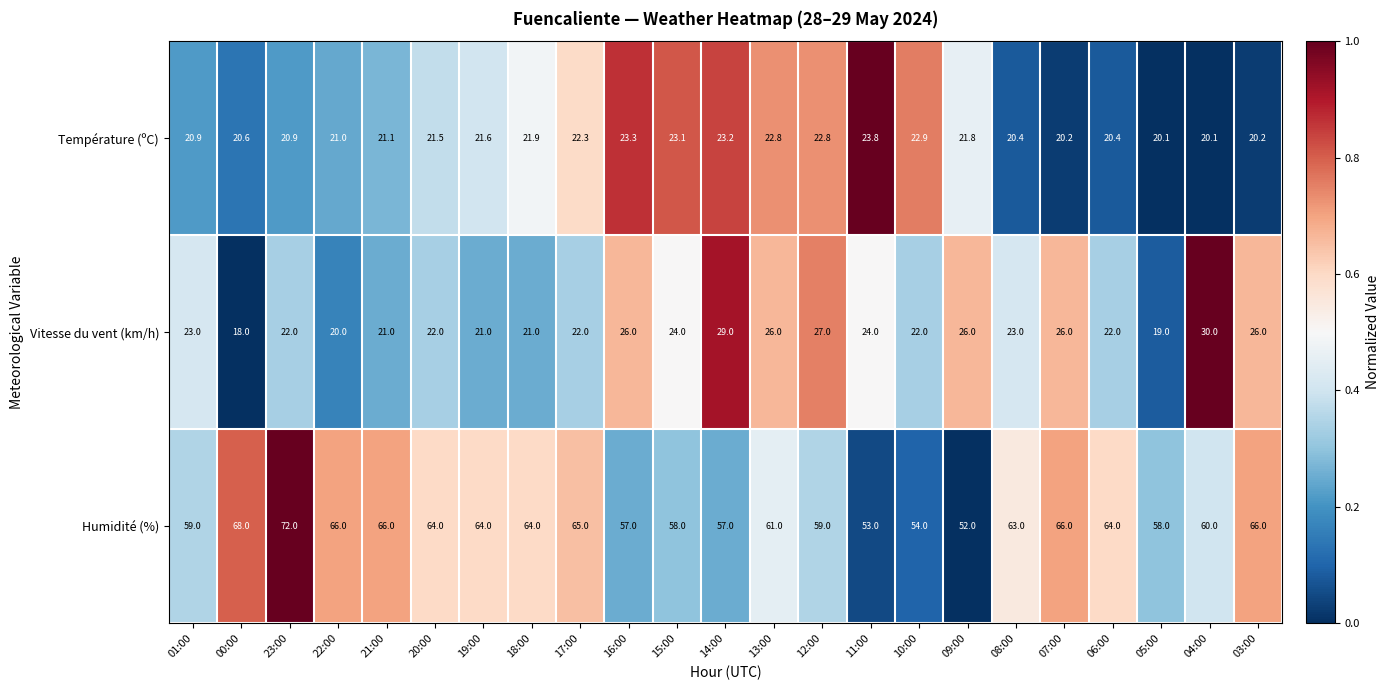

Count the number of data series in this chart.

3